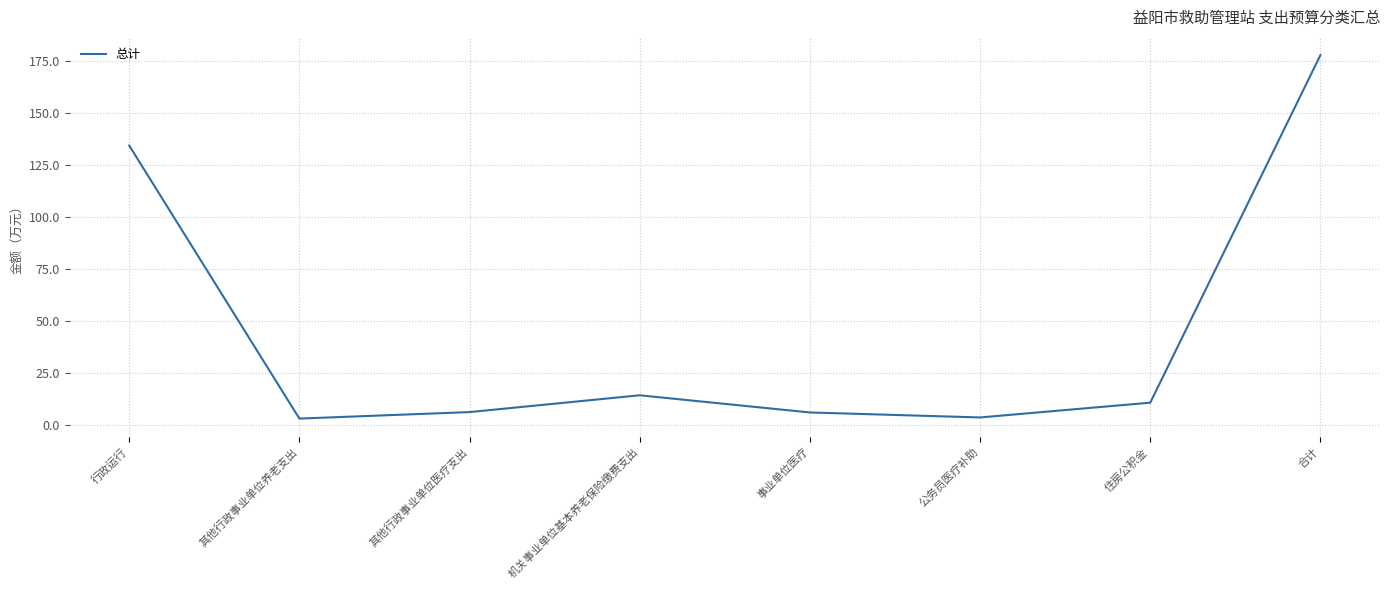

Where is the first local minimum?

其他行政事业单位养老支出